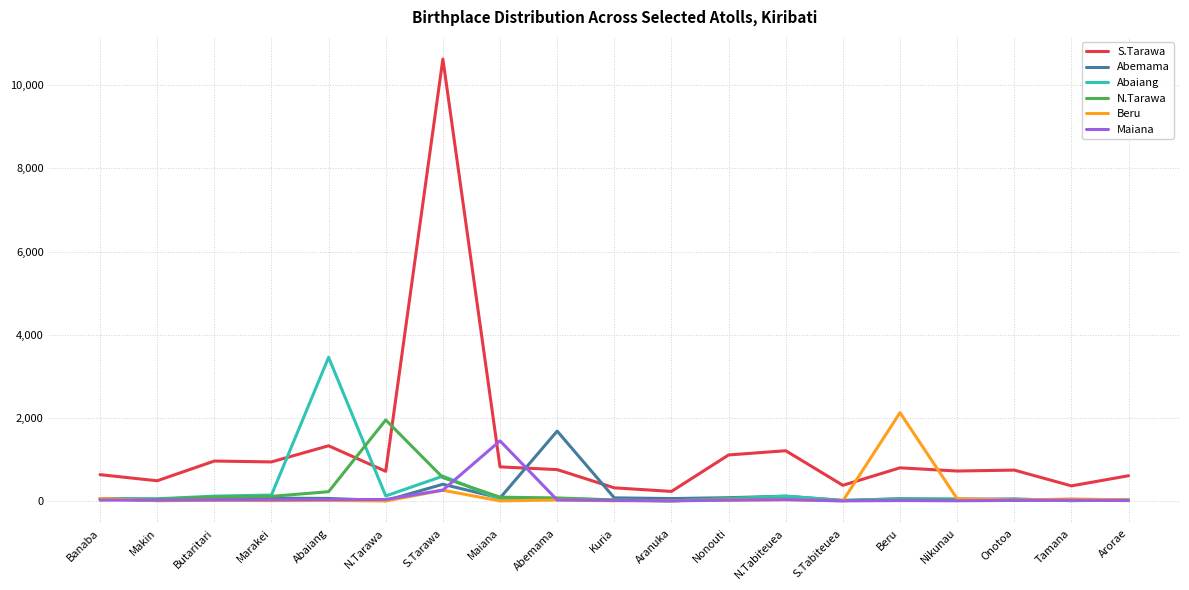

Which series has the largest total across all categories?

S.Tarawa